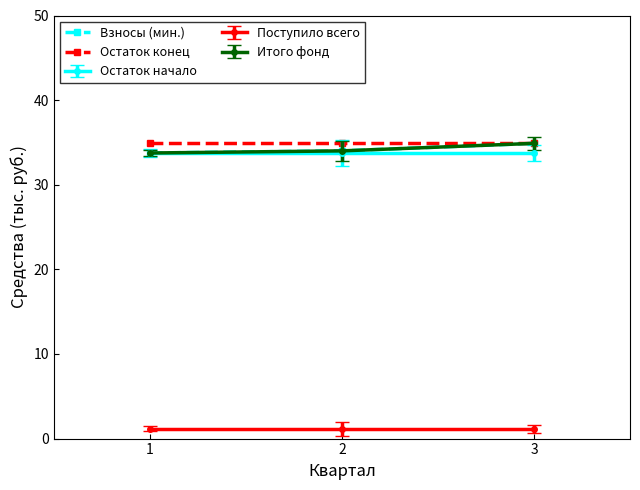

At which category does the chart reach its minimum across all series?

1